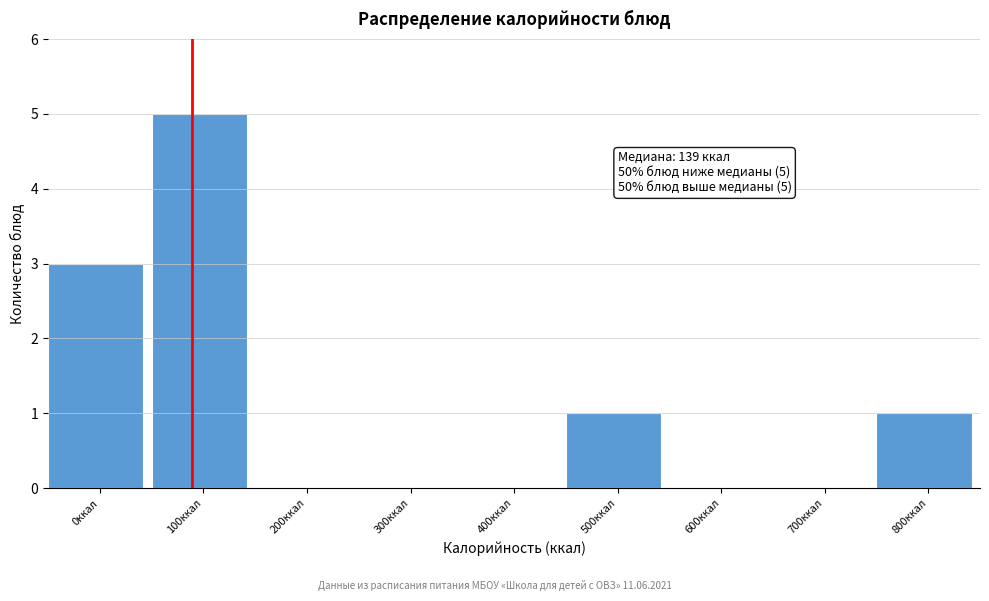

Reading right to left, transcribe all the data shown in this chart.

800ккал=1	700ккал=0	600ккал=0	500ккал=1	400ккал=0	300ккал=0	200ккал=0	100ккал=5	0ккал=3